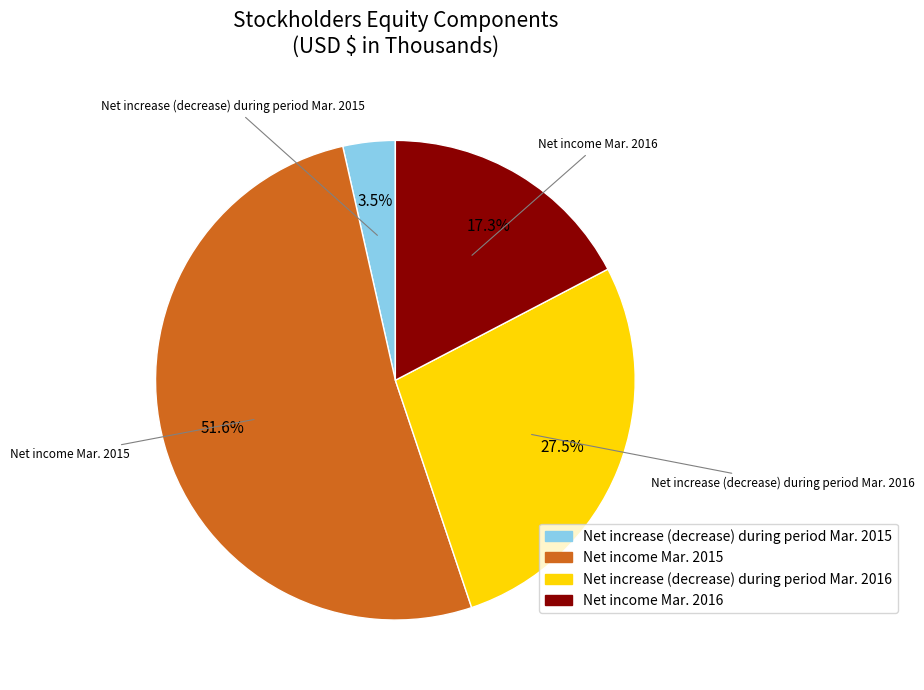

Count the number of slices in the pie.

4